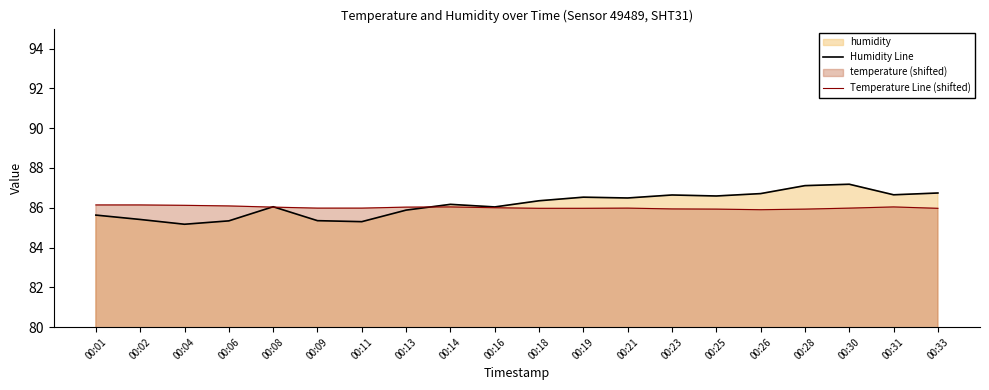

In Humidity Line, how many points are lower than both neighbors (excluding endpoints)?

6